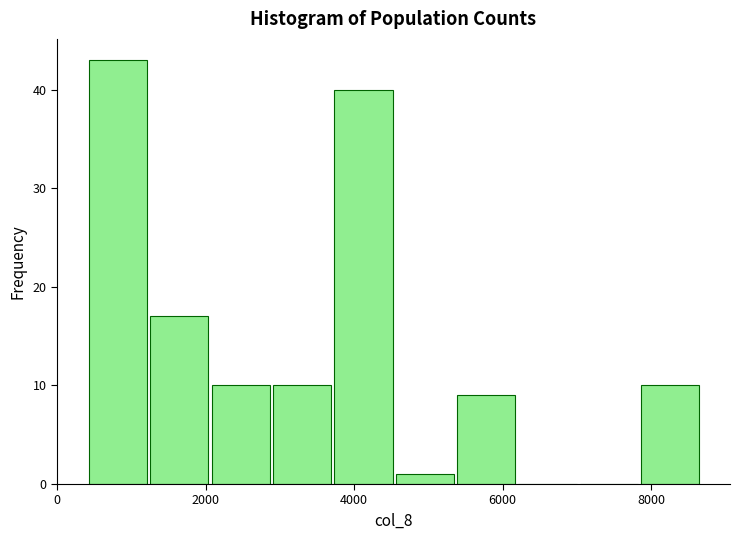

What is the height of the bar covering 3000 to 3800 on the x-axis? Neither the bar edges nor the heights are printed on the chart, so give them approximately, as read against the axes.

10